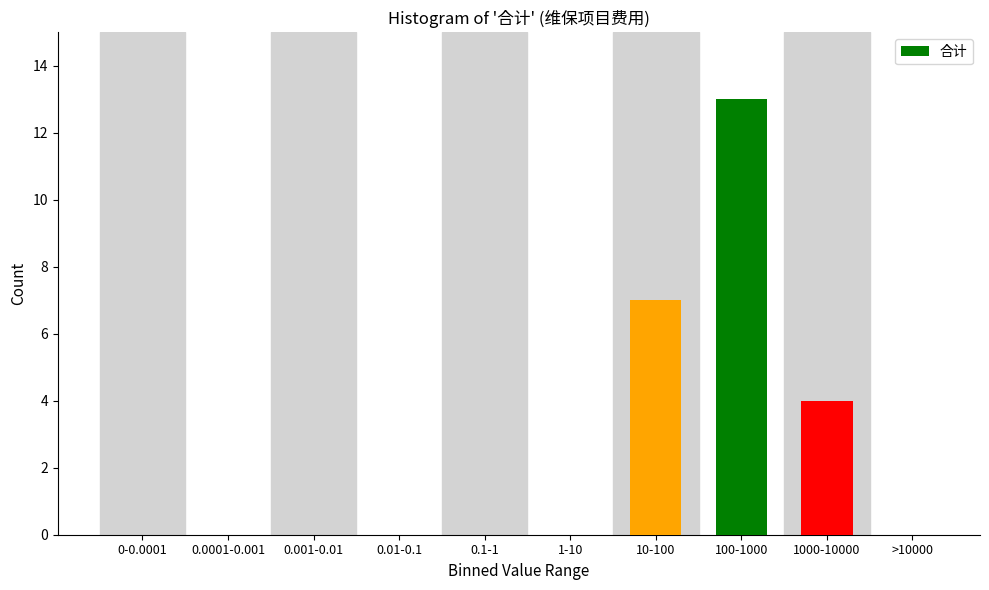

Reading left to right, extract all data points from this chart.

0-0.0001=0	0.0001-0.001=0	0.001-0.01=0	0.01-0.1=0	0.1-1=0	1-10=0	10-100=7	100-1000=13	1000-10000=4	>10000=0